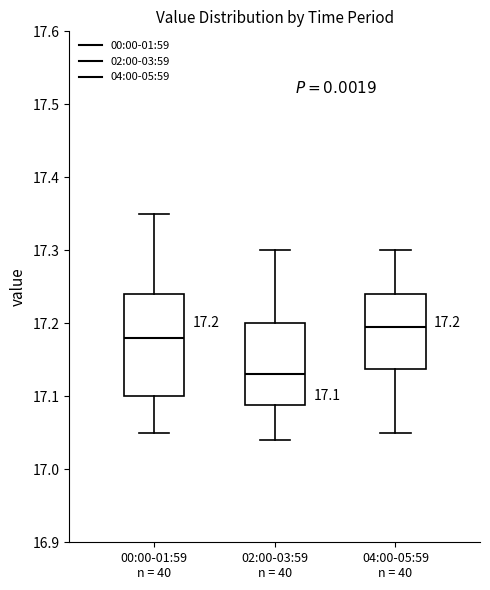

Which box's median line is the highest?

04:00-05:59 n = 40